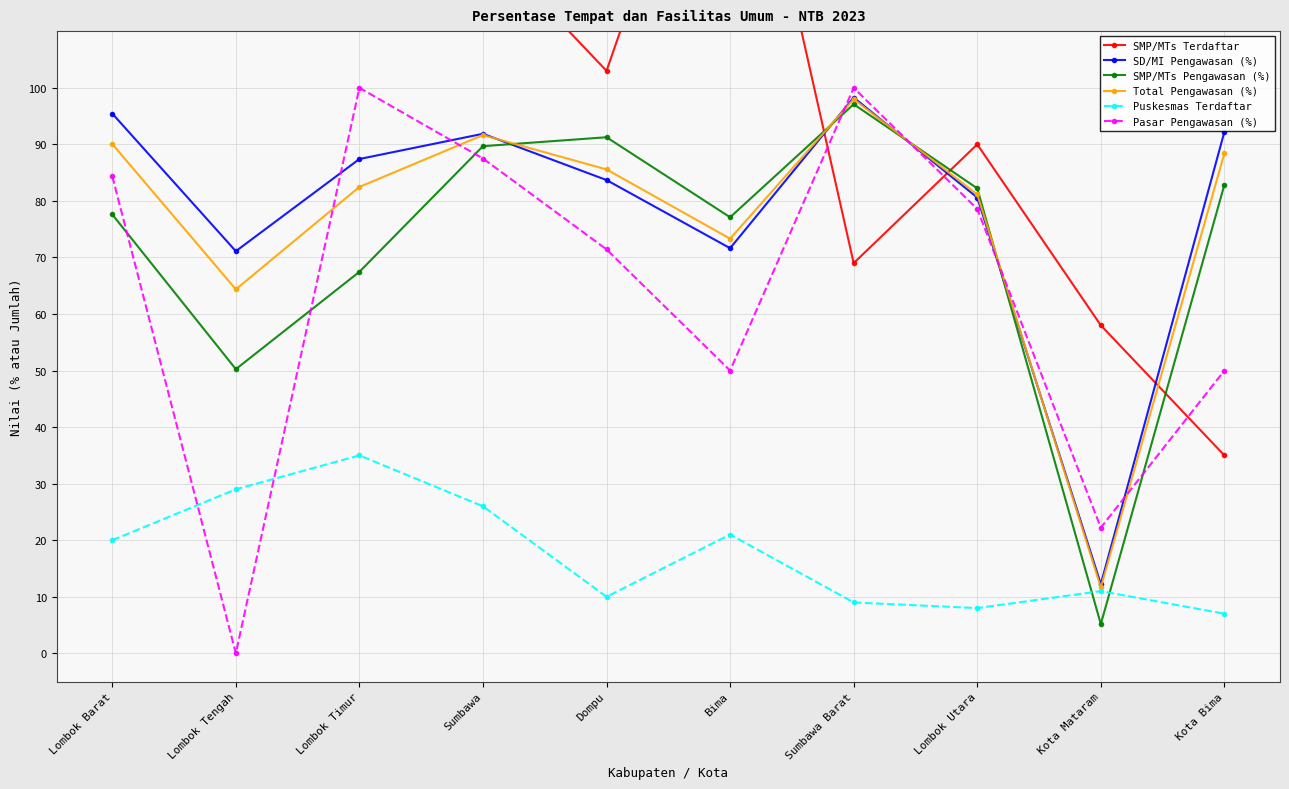

Reading left to right, transcribe all the data shown in this chart.

SMP/MTs Terdaftar: 201.0	398.0	378.0	126.0	103.0	166.0	69.0	90.0	58.0	35.0
SD/MI Pengawasan (%): 95.5	71.1	87.4	91.9	83.7	71.6	98.3	80.6	12.2	92.2
SMP/MTs Pengawasan (%): 77.6	50.2	67.5	89.7	91.3	77.1	97.1	82.2	5.2	82.9
Total Pengawasan (%): 90.1	64.4	82.5	91.6	85.6	73.3	98.0	81.2	11.7	88.4
Puskesmas Terdaftar: 20.0	29.0	35.0	26.0	10.0	21.0	9.0	8.0	11.0	7.0
Pasar Pengawasan (%): 84.4	0.0	100.0	87.5	71.4	50.0	100.0	78.6	22.2	50.0